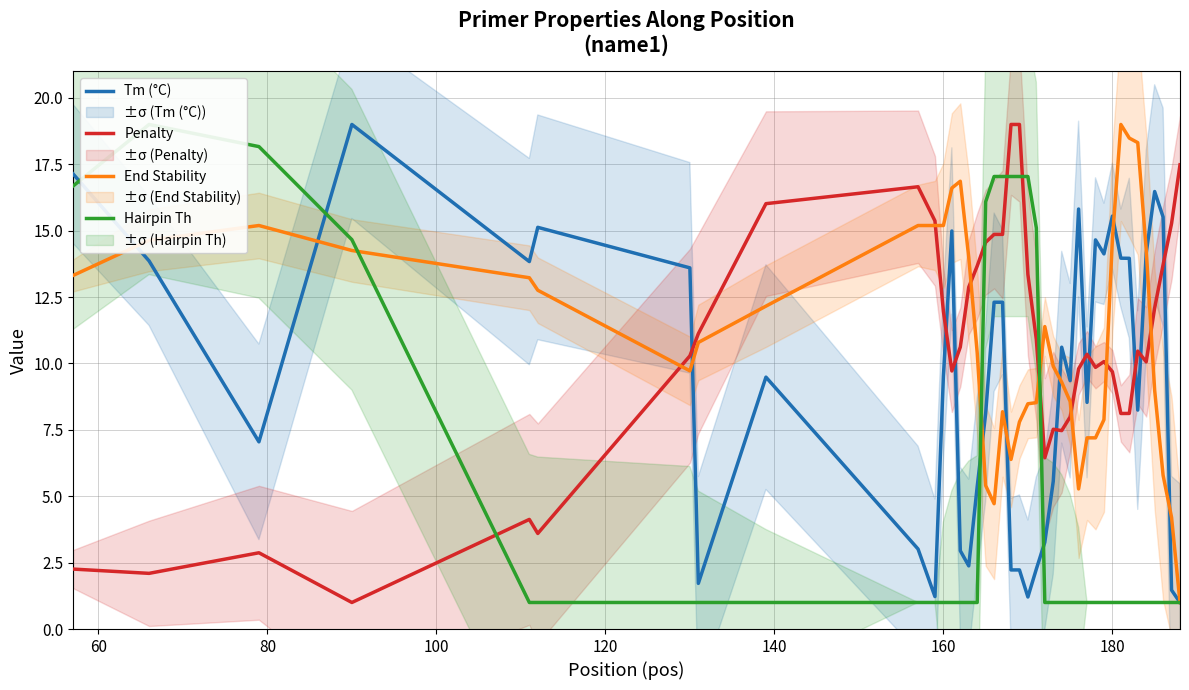

What is the lowest value of the Tm (°C) series?

1.0